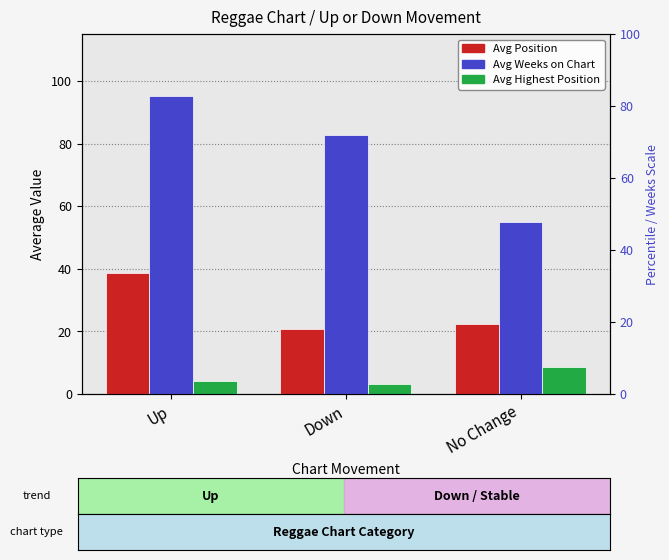

What is the total value across all series at Down?

106.6